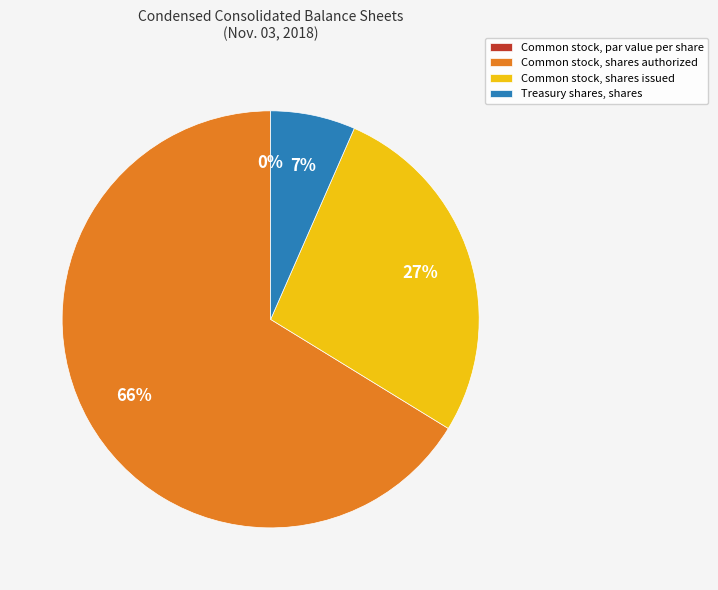

To the nearest percent, what is the average slice percentage?

25%